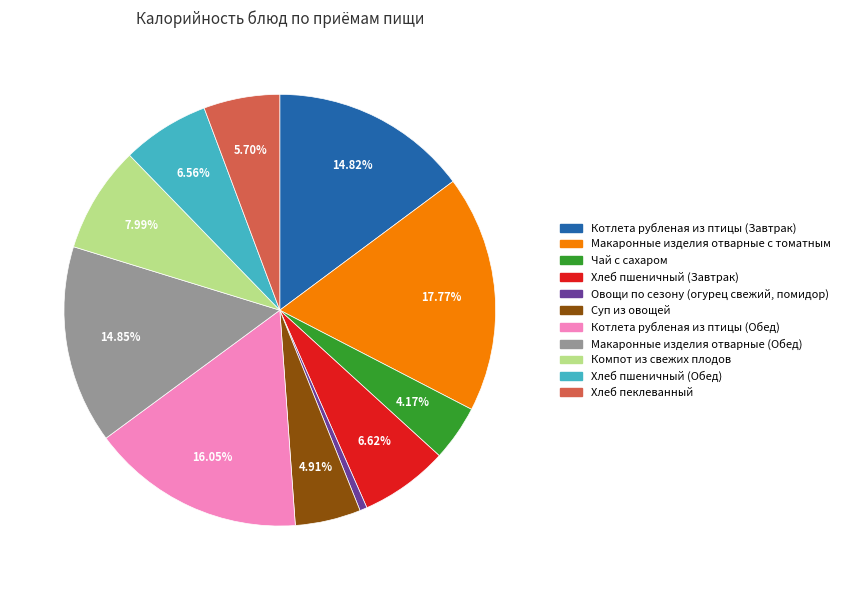

Rank the categories by value from lowest to highest.

Овощи по сезону (огурец свежий, помидор), Чай с сахаром, Суп из овощей, Хлеб пеклеванный, Хлеб пшеничный (Обед), Хлеб пшеничный (Завтрак), Компот из свежих плодов, Котлета рубленая из птицы (Завтрак), Макаронные изделия отварные (Обед), Котлета рубленая из птицы (Обед), Макаронные изделия отварные с томатным